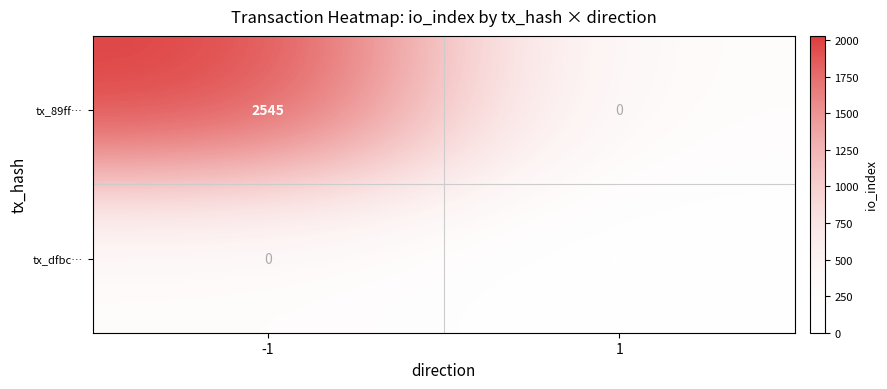

List the series in order of their overall mean, lowest first.

tx_dfbc…, tx_89ff…